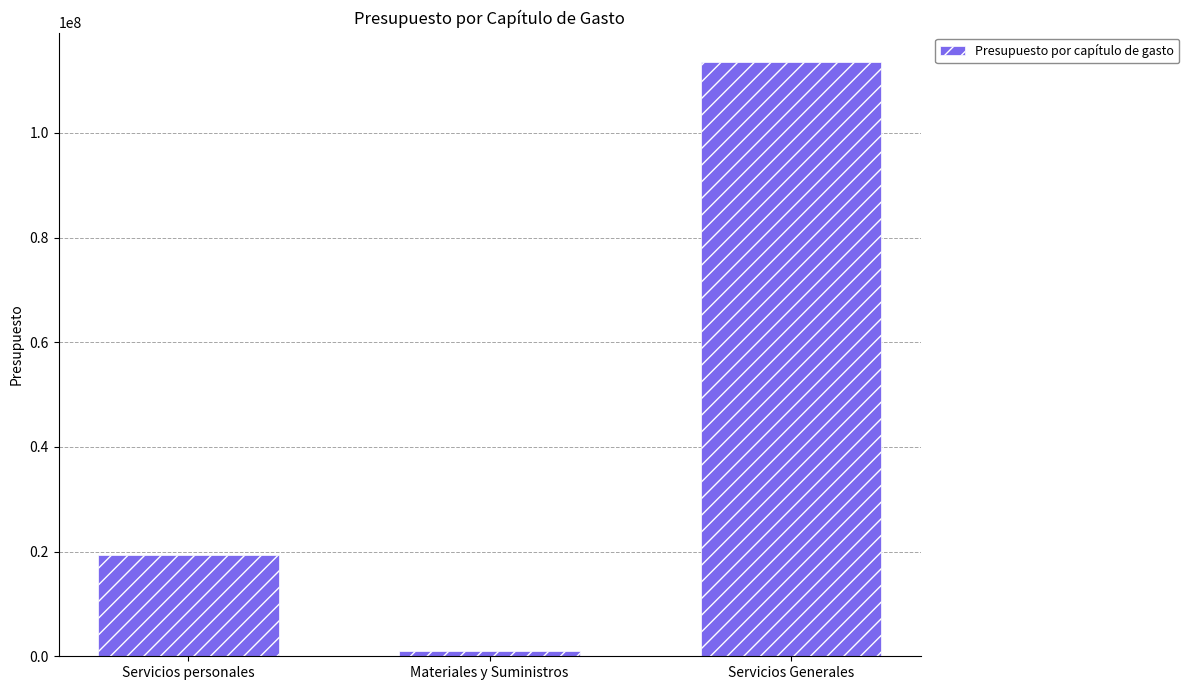

What is the sum of the values at Materiales y Suministros and Servicios personales?

20232014